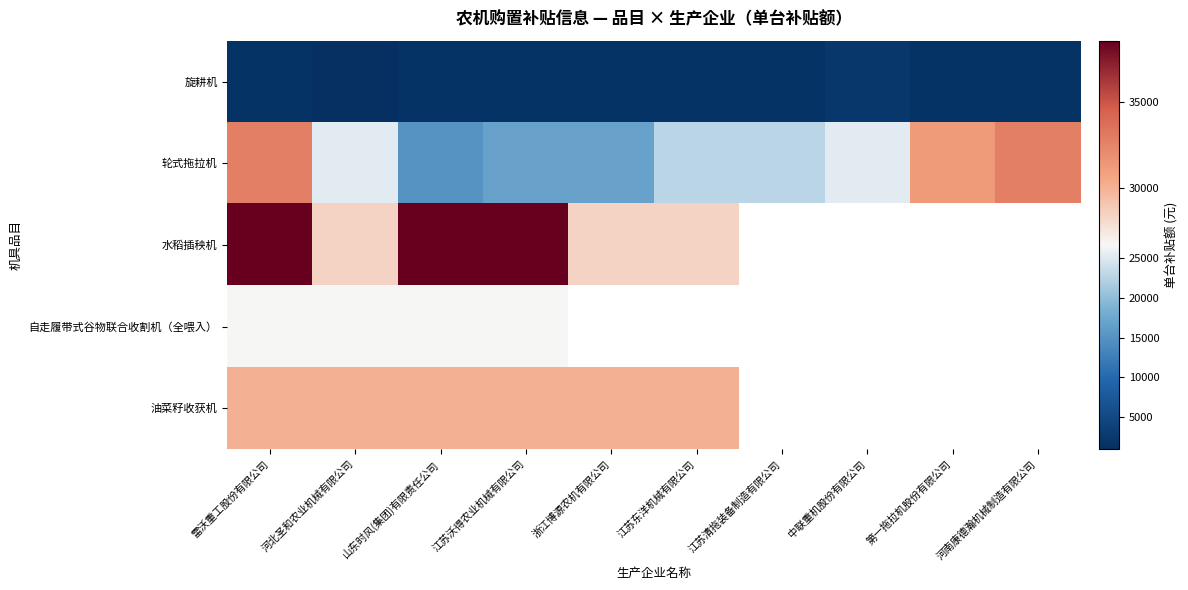

Which series has the largest range (max minus min)?

轮式拖拉机